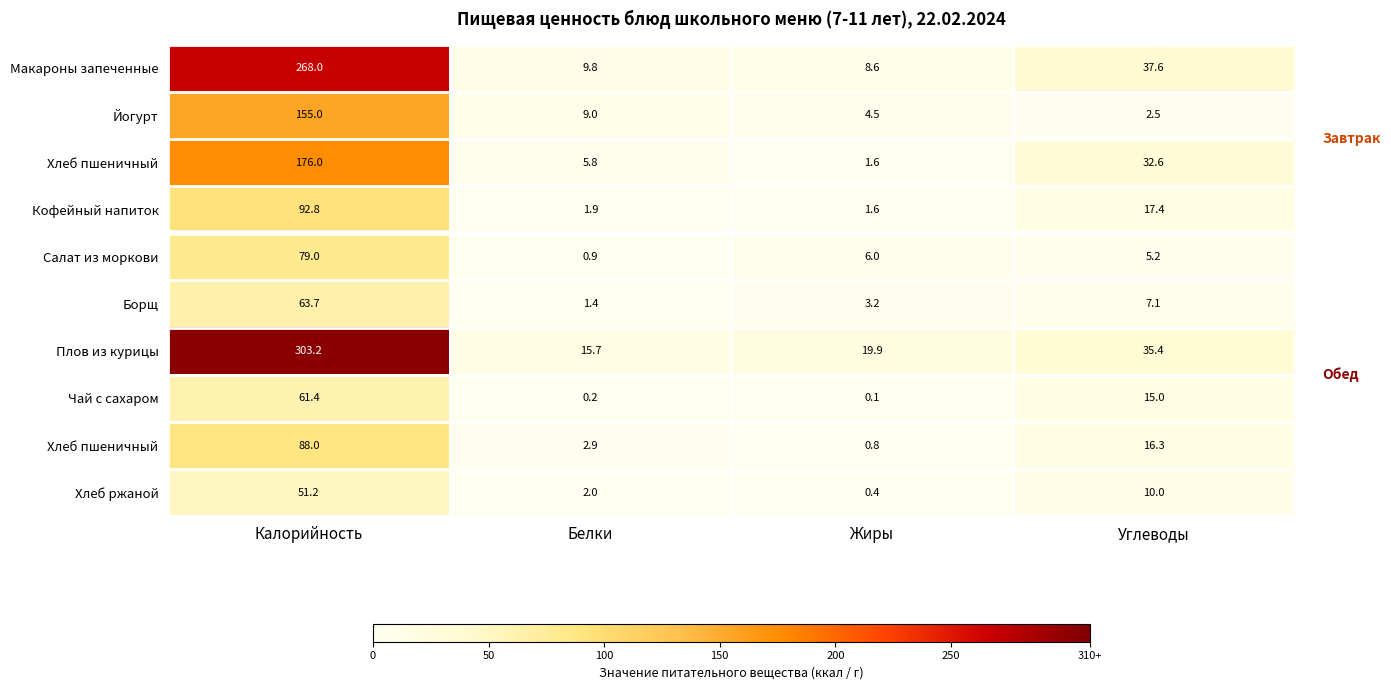

Between Жиры and Белки, which is larger?

Белки